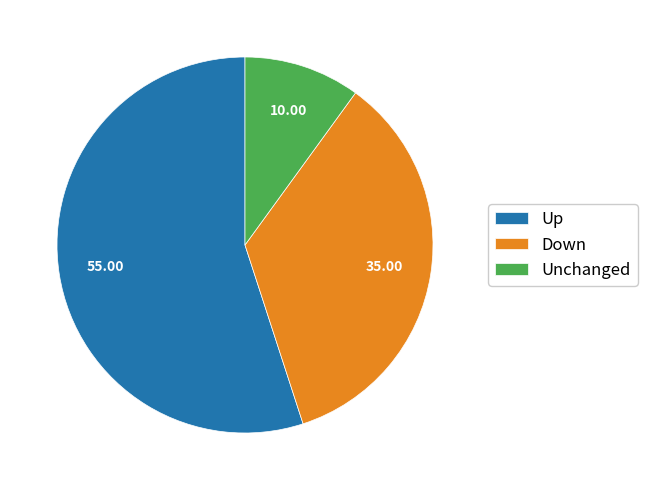

Which slice is the largest?

Up